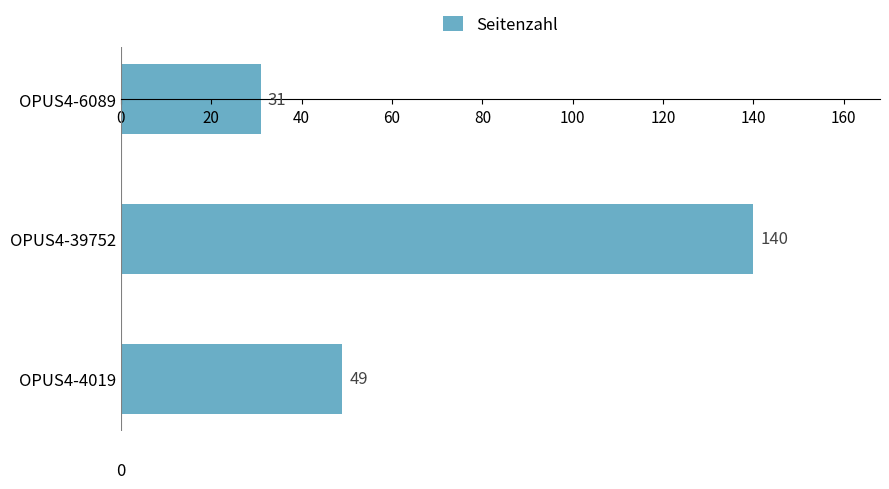

What is the difference between the maximum and minimum values?

109